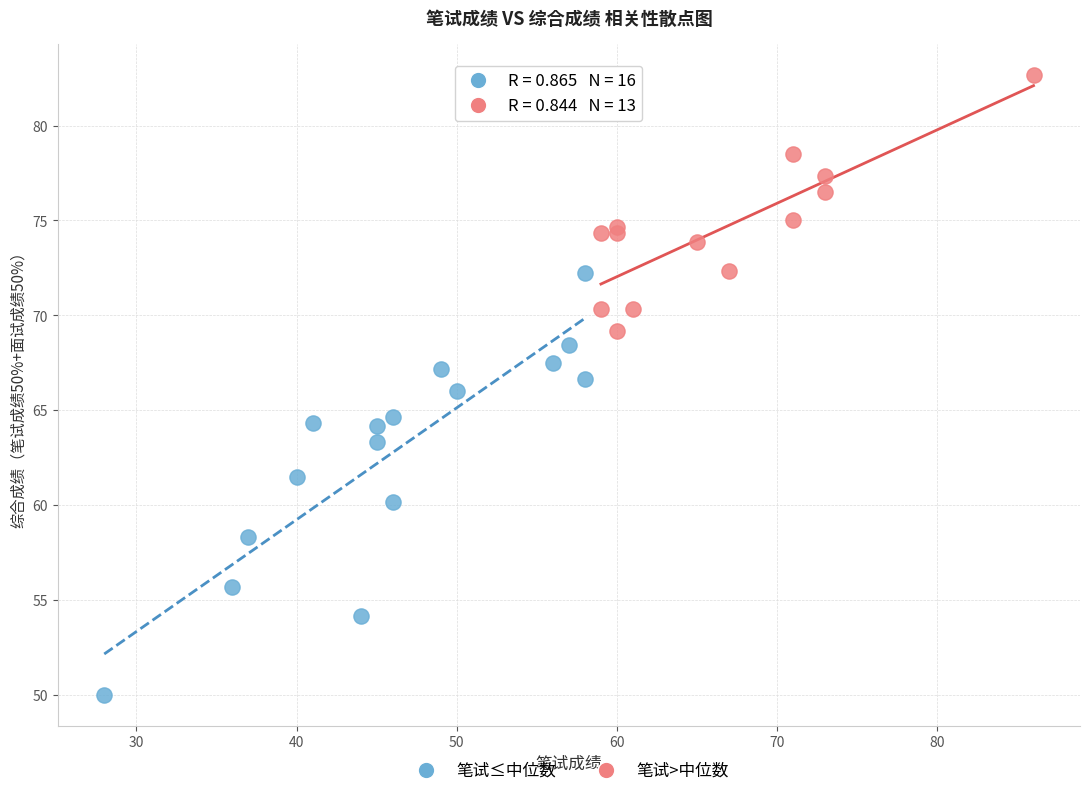

Which series has the widest spread of Y values?

笔试≤中位数